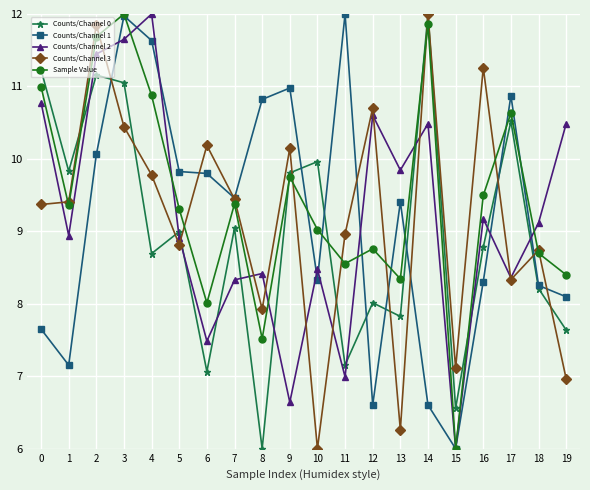

What is the value of the Counts/Channel 3 point at the 14th from the left?

6.3